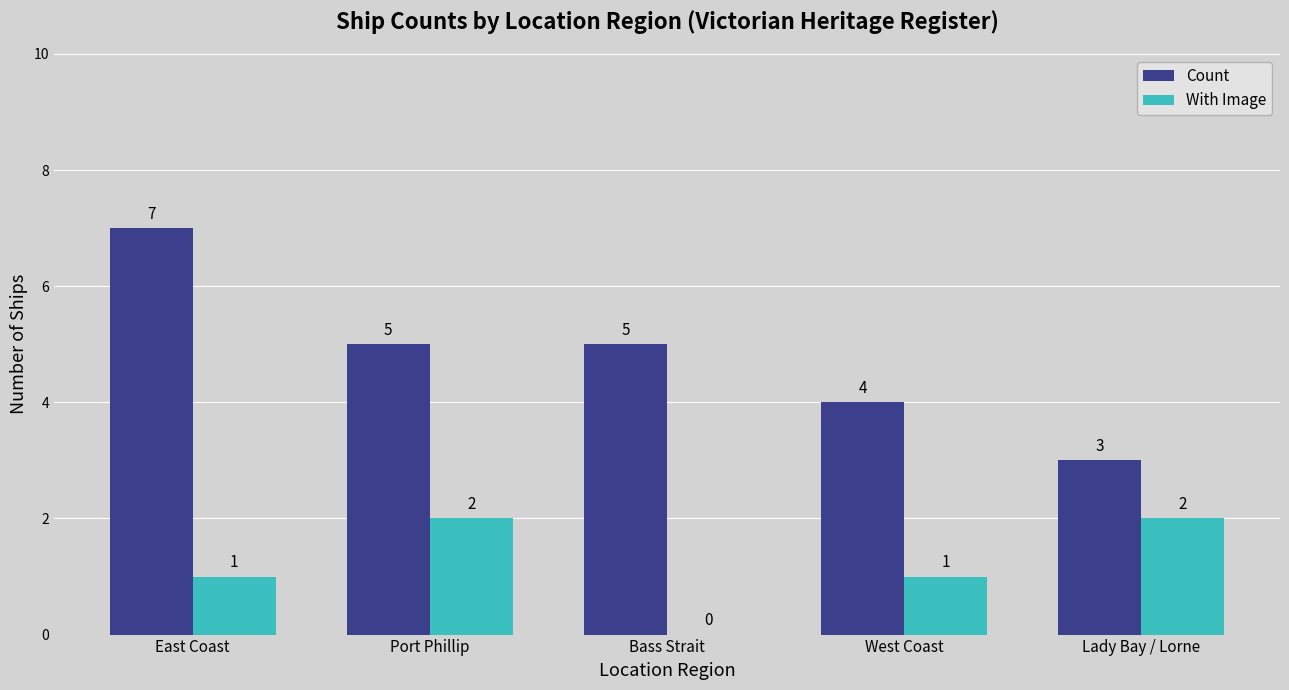

How many With Image values are between 1 and 2?

4